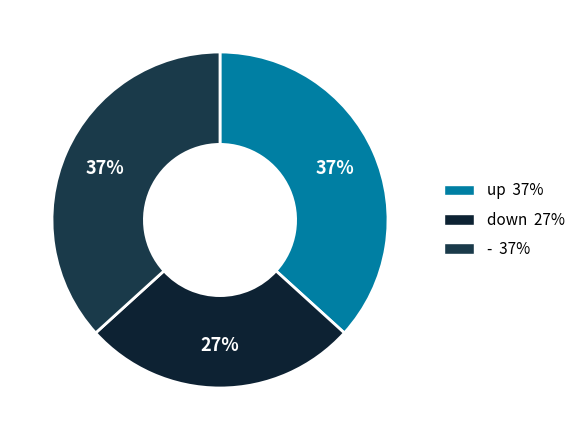

Is - the majority of the pie?

No